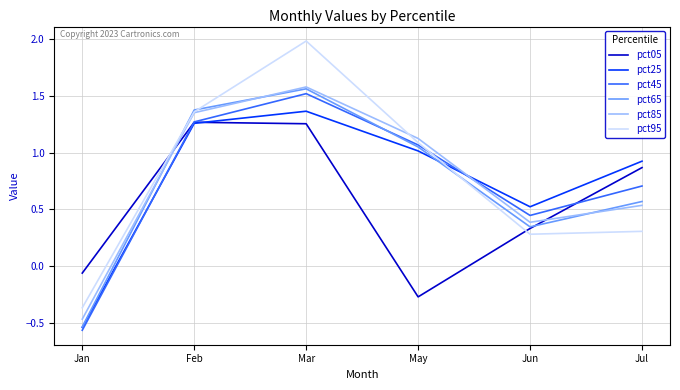

Which series has the widest spread of values?

pct95